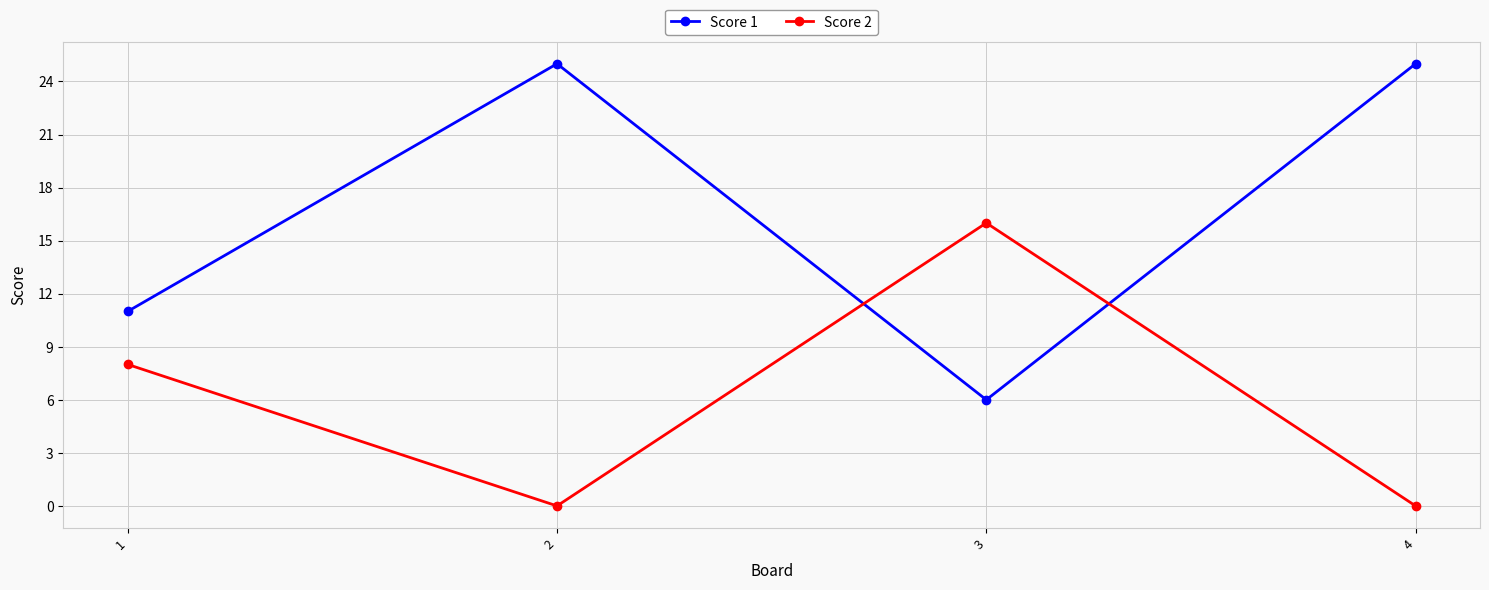

Where is Score 1 nearest to the value 15?

1